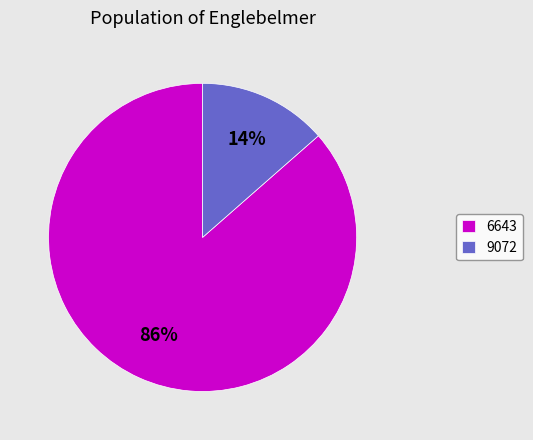

Rank the categories by value from lowest to highest.

9072, 6643